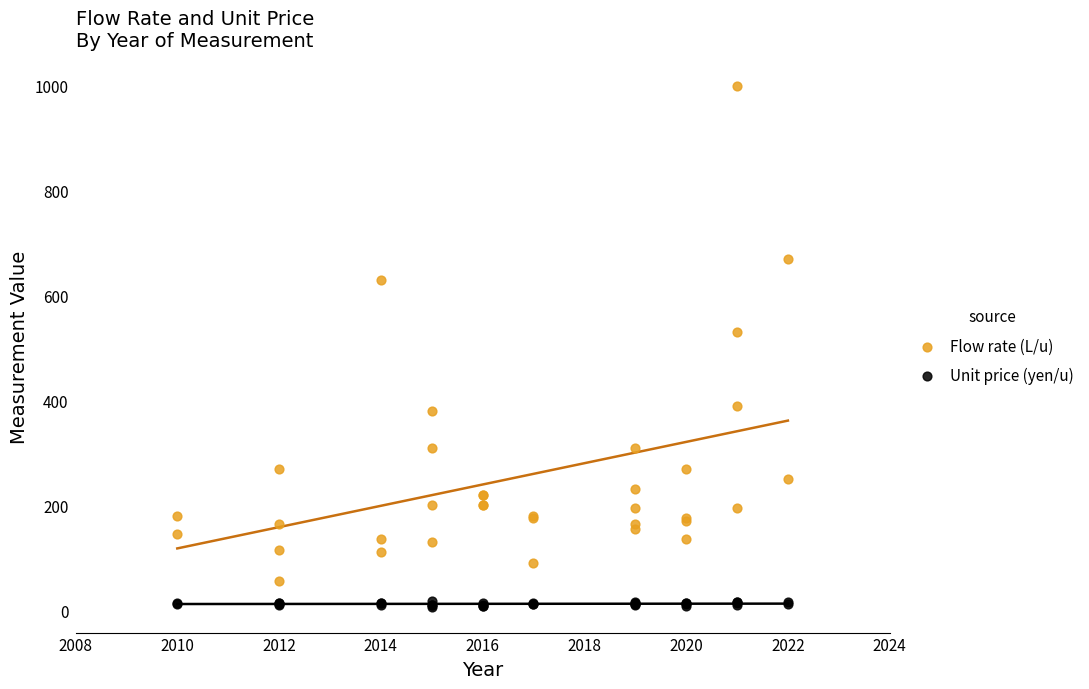

Which series reaches the maximum Y coordinate?

Flow rate (L/u)